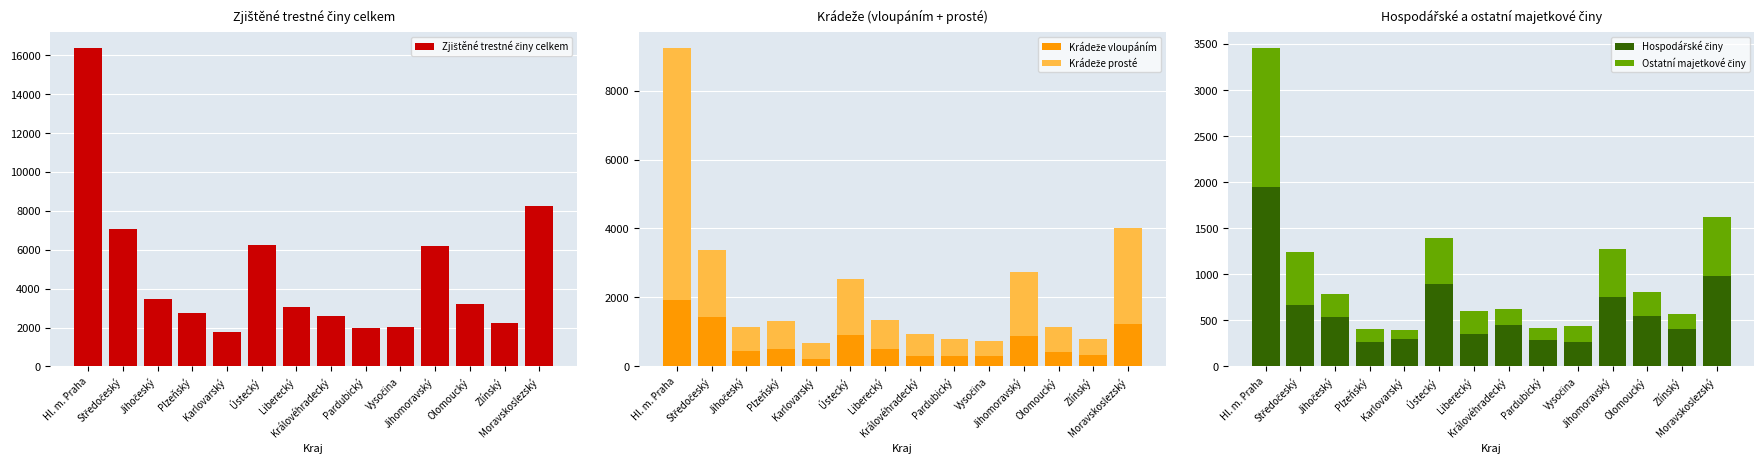

Reading right to left, extract all data points from this chart.

Zjištěné trestné činy celkem: 8261	2213	3202	6185	2039	1981	2602	3044	6242	1789	2759	3459	7061	16393
Krádeže vloupáním: 1218	320	426	894	306	302	303	491	910	220	514	437	1439	1920
Krádeže prosté: 2794	464	716	1840	427	498	623	867	1616	444	795	715	1936	7324
Hospodářské činy: 985	411	552	751	264	283	452	351	893	292	260	540	671	1944
Ostatní majetkové činy: 637	155	261	521	172	134	176	247	499	108	141	248	572	1516